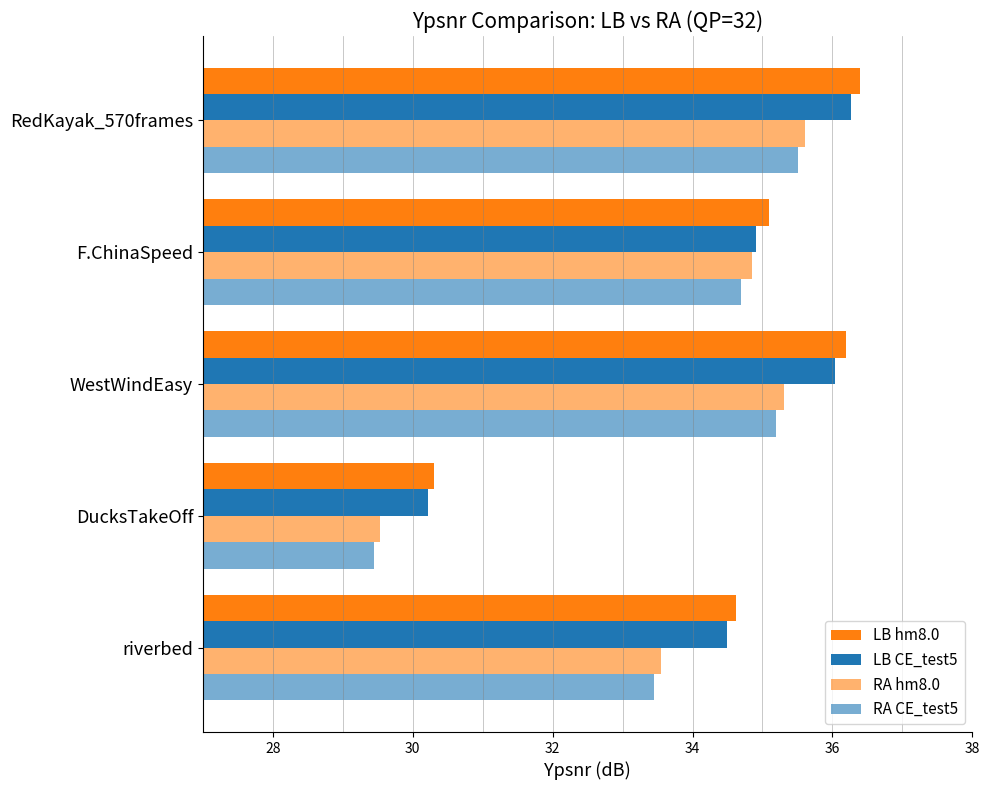

Which series has the largest total across all categories?

LB hm8.0